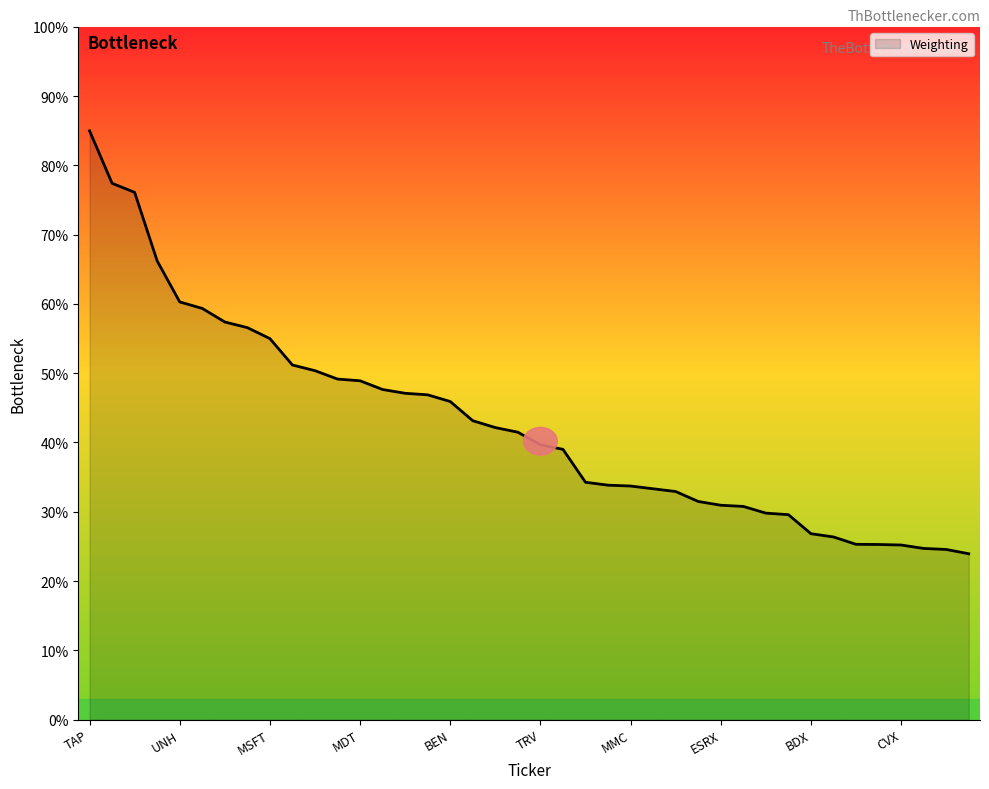

What is the difference between the maximum and minimum values?

61.1